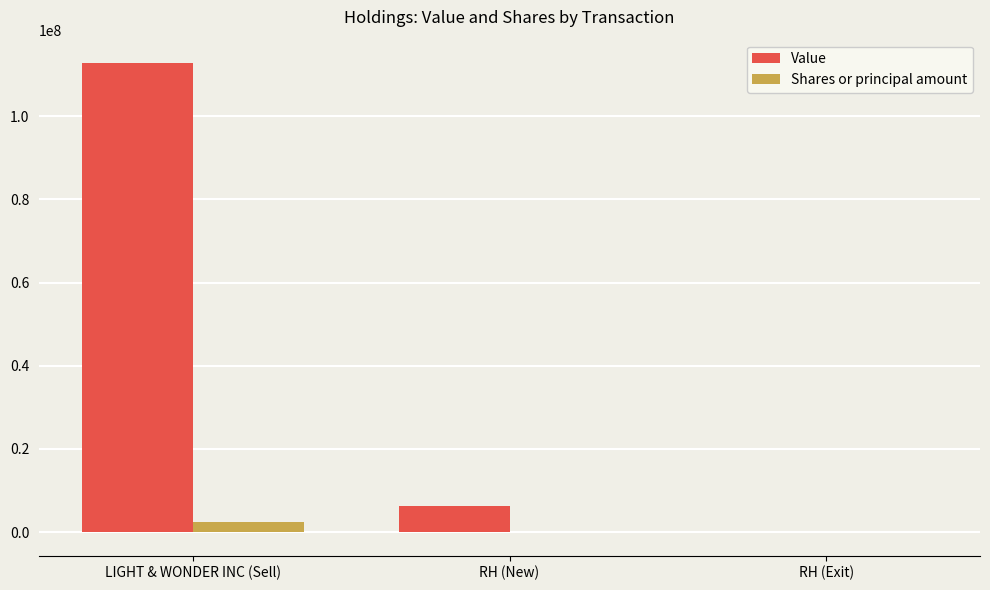

Is it true that Shares or principal amount equals -40000 at RH (Exit)?

True